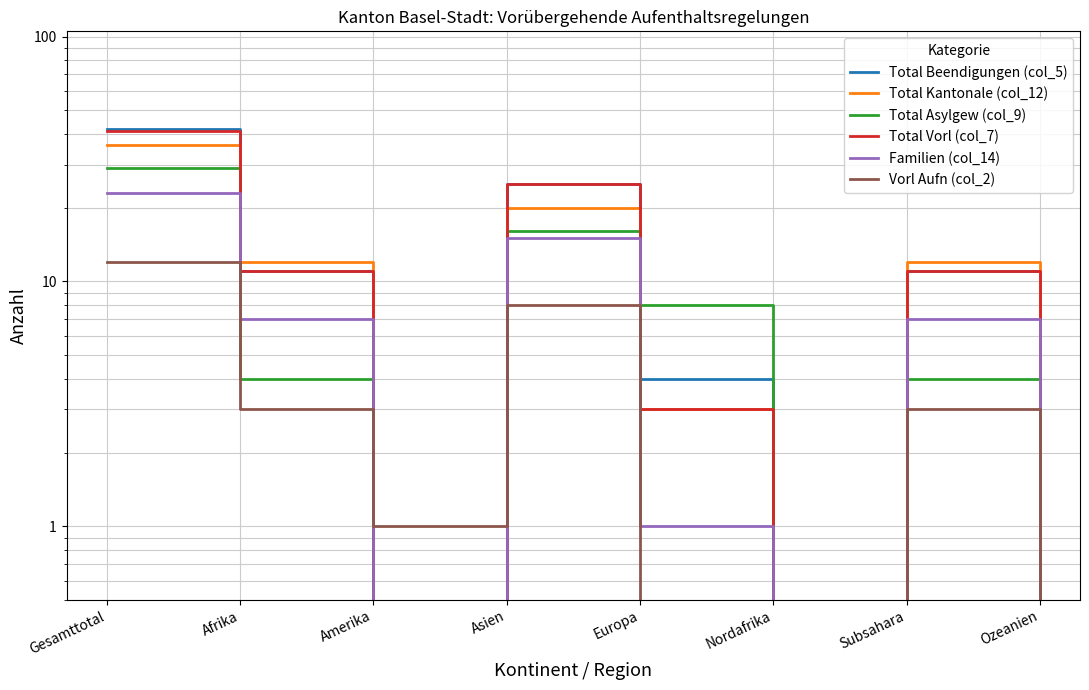

Is the value of Total Kantonale (col_12) at Europa greater than the value of Total Asylgew (col_9) at Afrika?

No